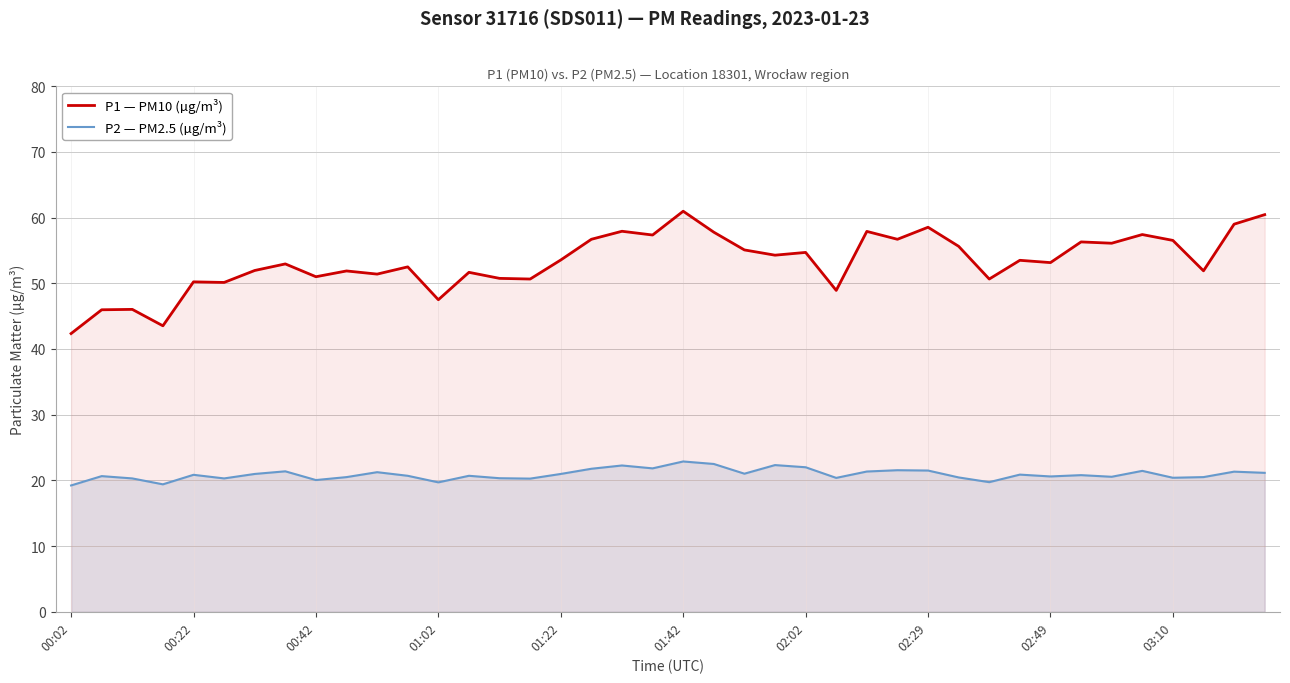

Which series has the widest spread of values?

P1 — PM10 (µg/m³)